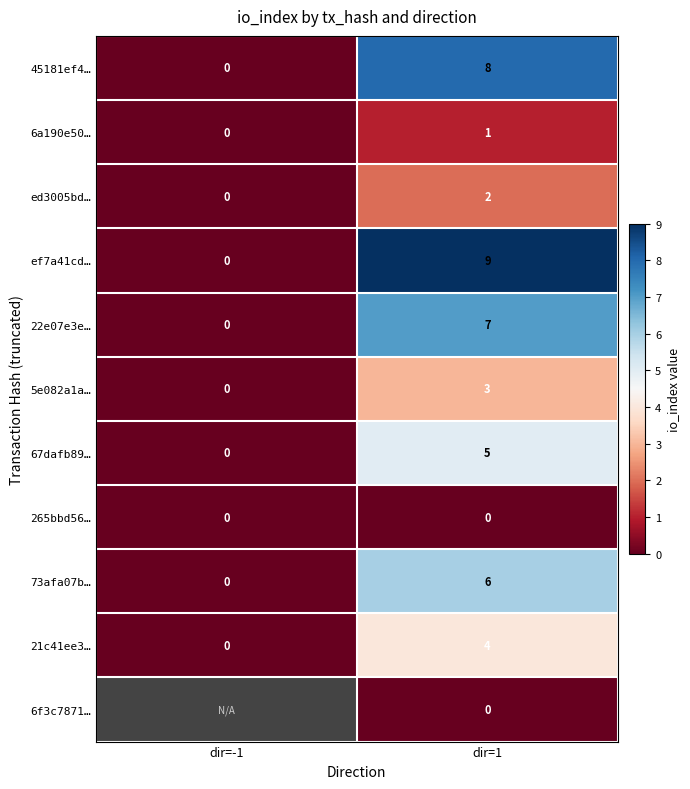

At how many categories does at least one series exceed 3?

1